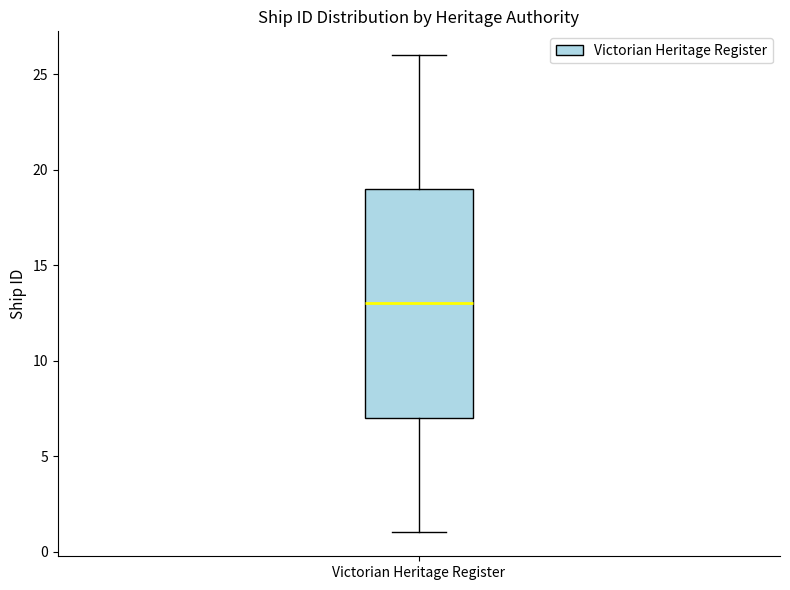

Read this box plot against the y-axis: the position of the median line, the range covered by the box, and the ends of both whiskers. The values are not printed on the chart, so give them approximately, as read against the axis.

median 13, box 7 to 19, whiskers 1 to 26